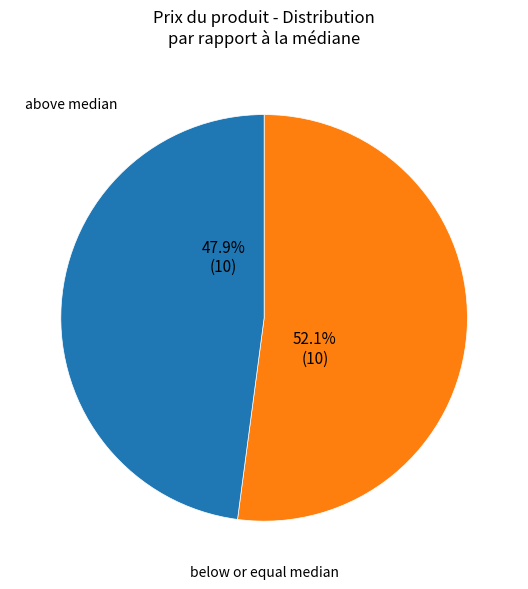

Does any single category account for the majority?

Yes